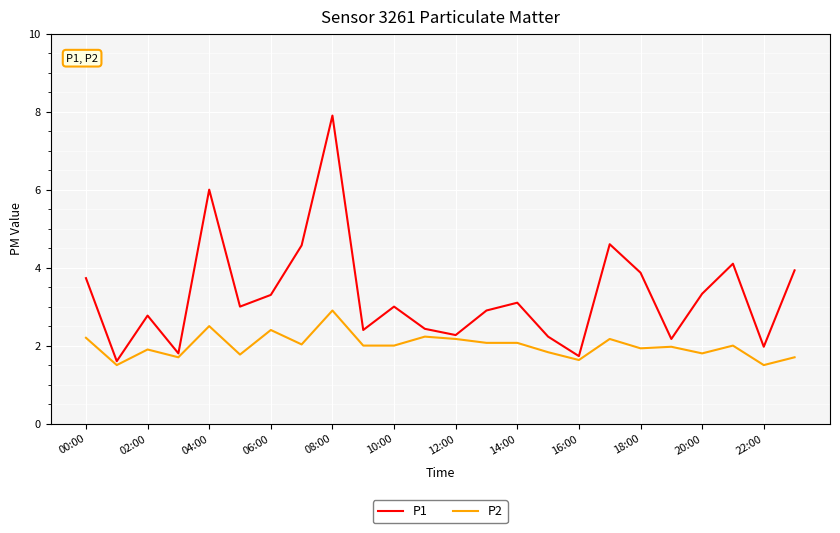

Which series has the largest range (max minus min)?

P1